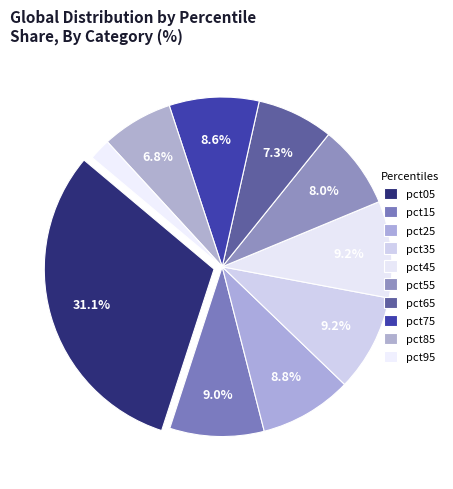

To the nearest percent, what portion does pct95 represent?

2%